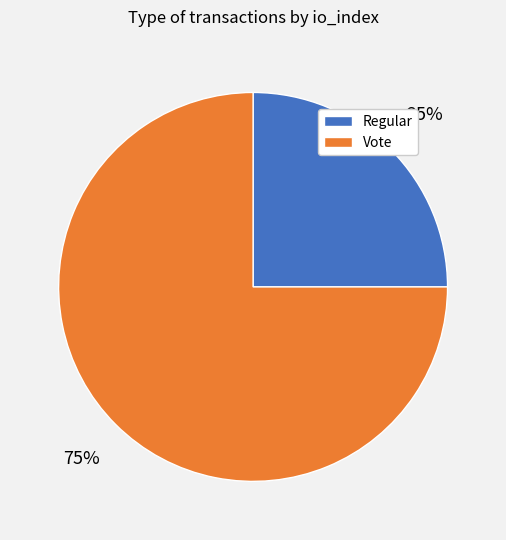

Combined, do Regular and Vote account for over 50%?

Yes